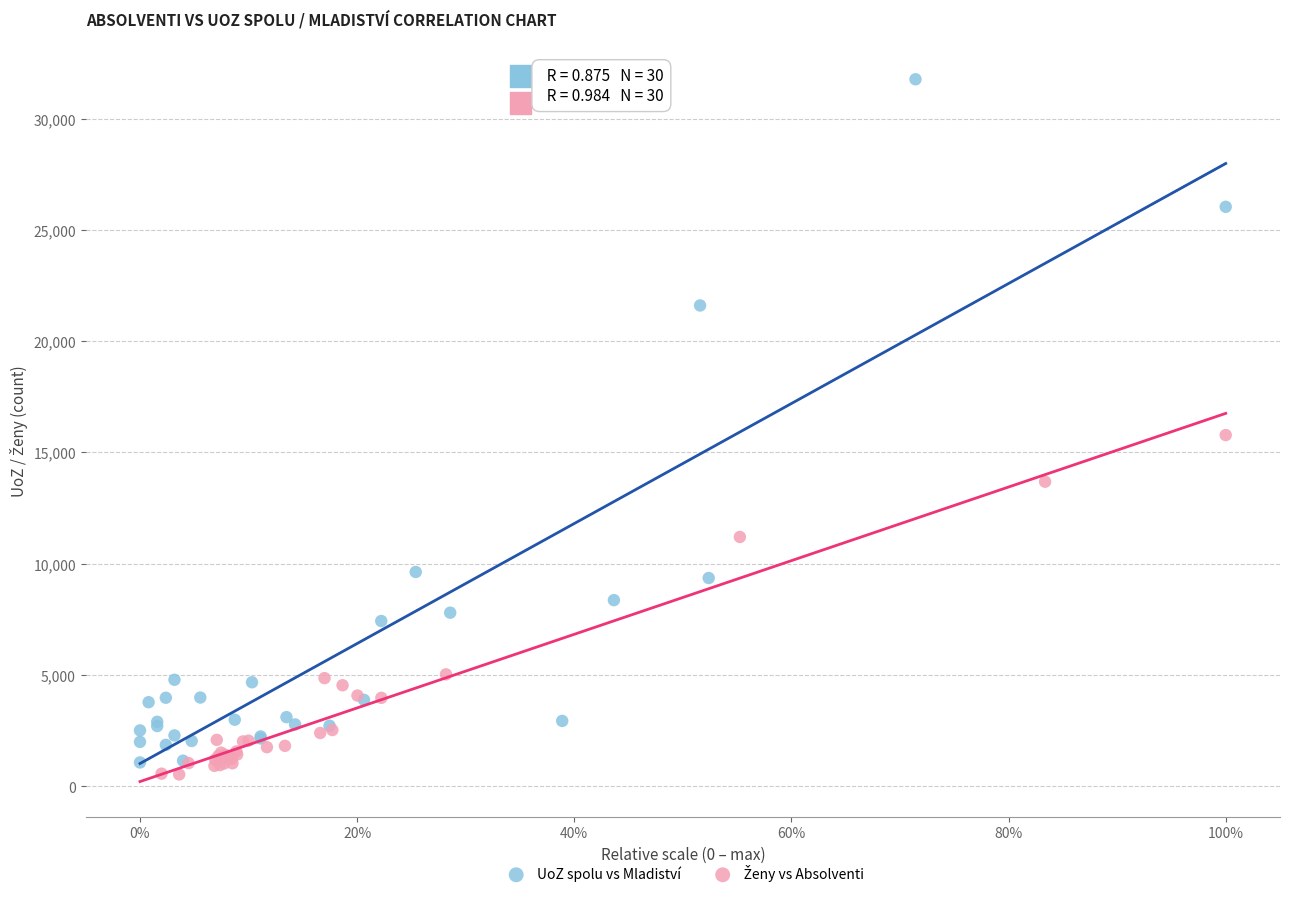

Which series has the largest Y range (max minus min)?

UoZ spolu vs Mladiství